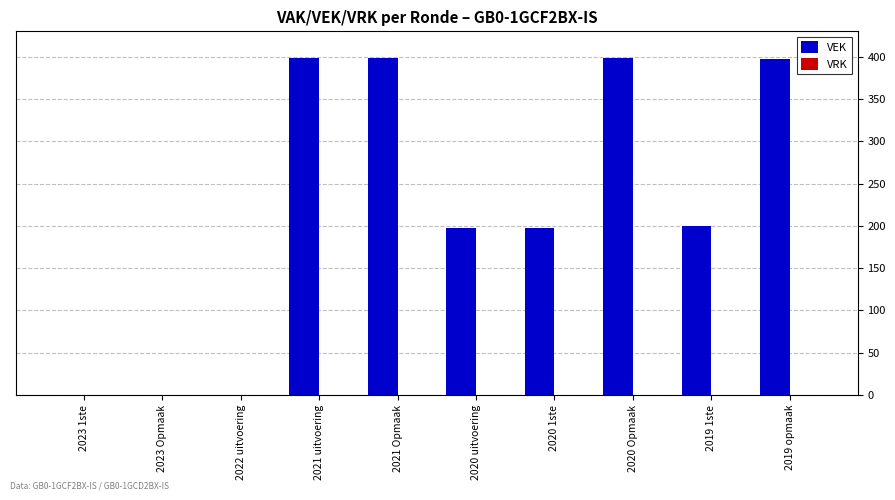

What is the greatest value displayed?

398